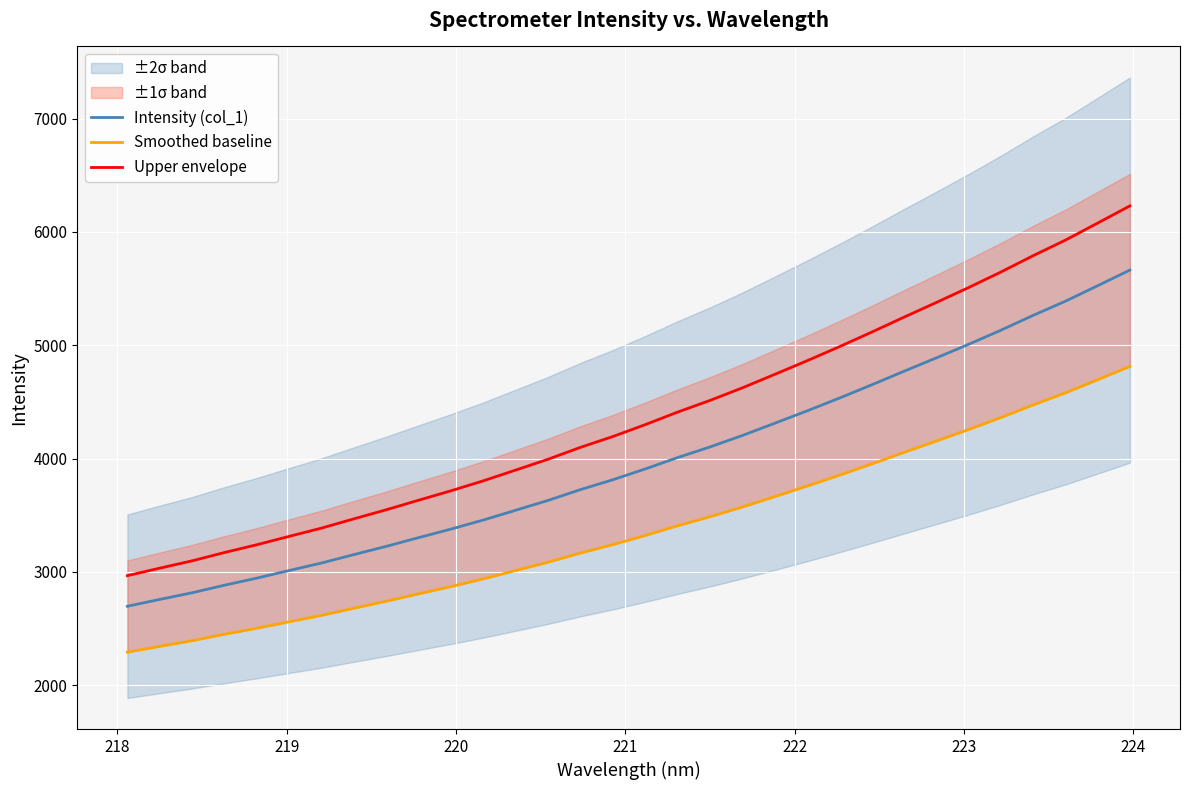

True or false: Intensity (col_1) and Upper envelope cross at least once.

False